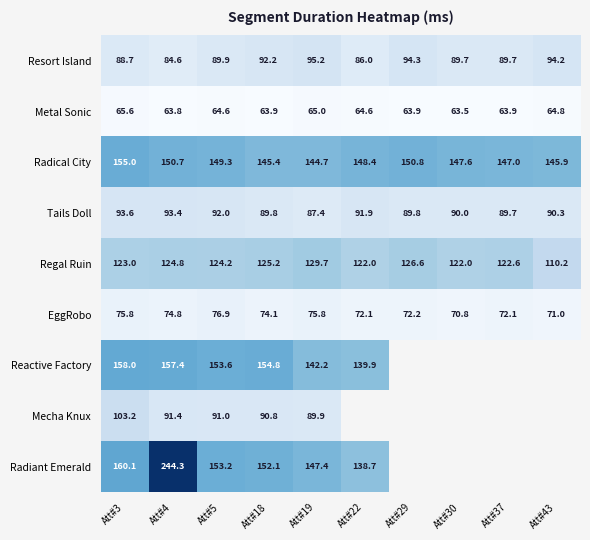

Is it true that EggRobo equals 70972 at Att#43?

True